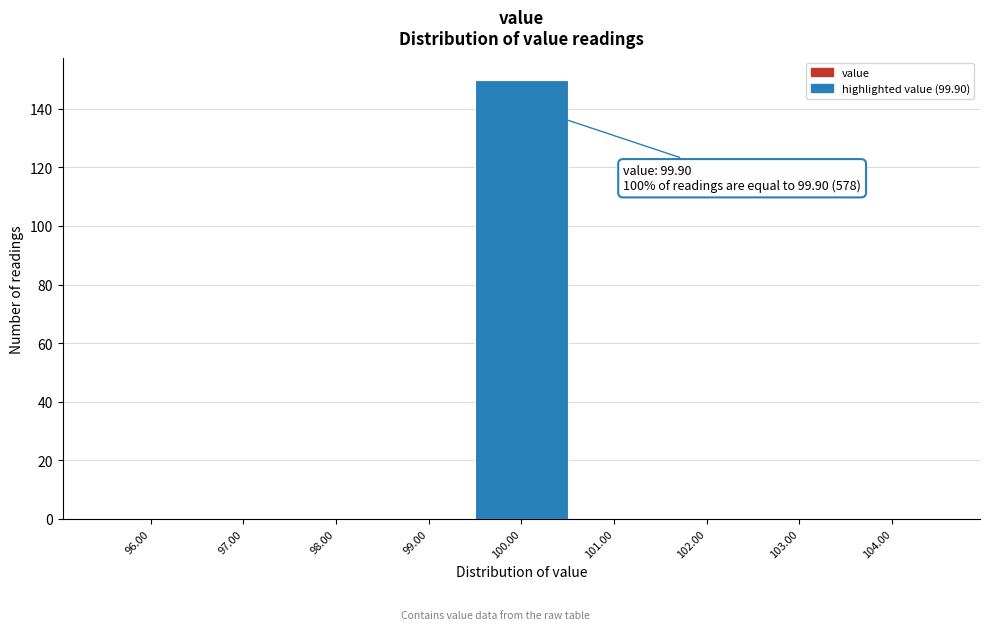

Which range on the x-axis has the tallest bar?

99.5 to 100.5